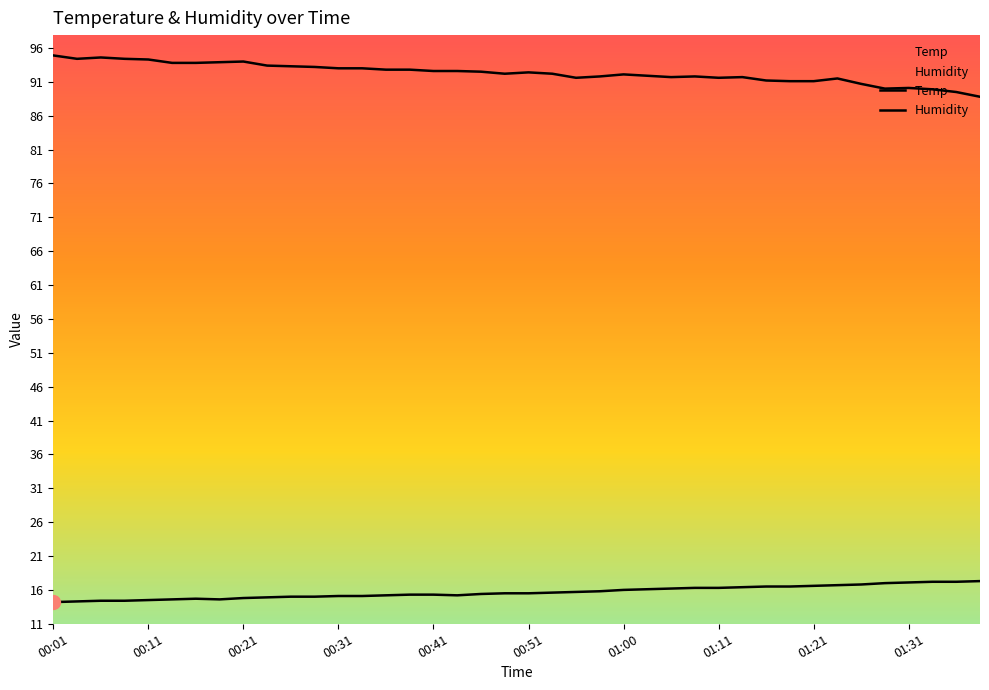

What is the difference between the Temp values at 00:43 and 00:09?

0.8